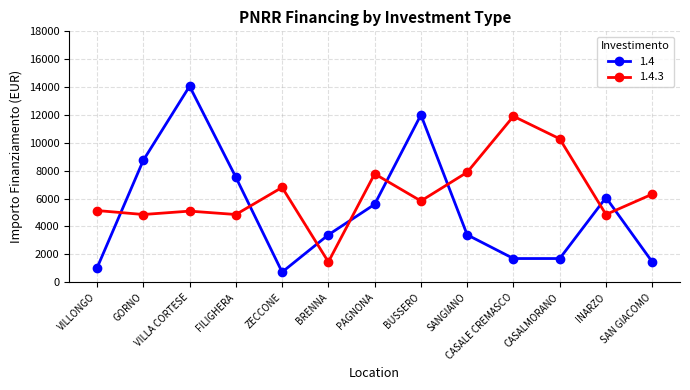

What is the sum of all 1.4 values?

67435